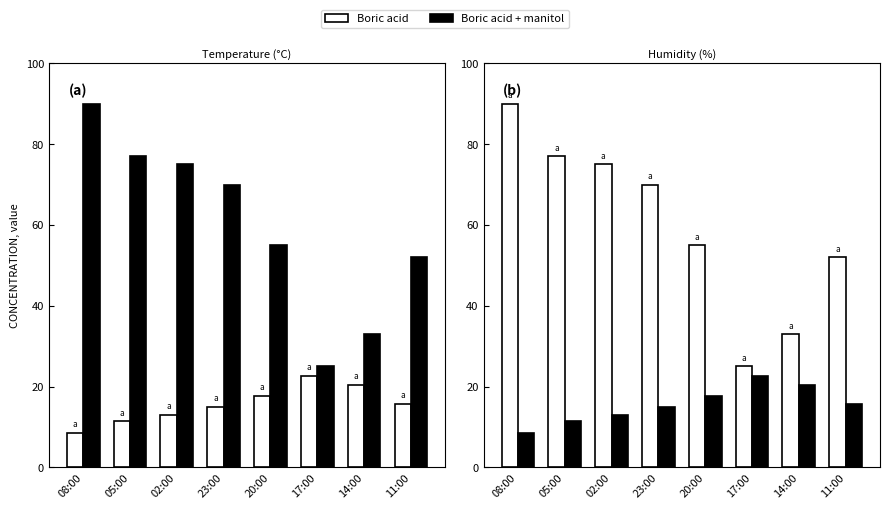

The value of Boric acid + manitol at 17:00 is 22.7. True or false?

True